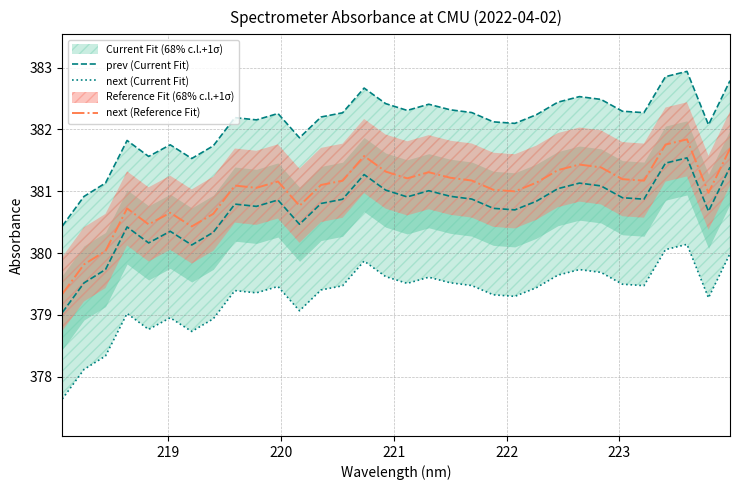

What is the highest value of the next (Reference Fit) series?

381.8